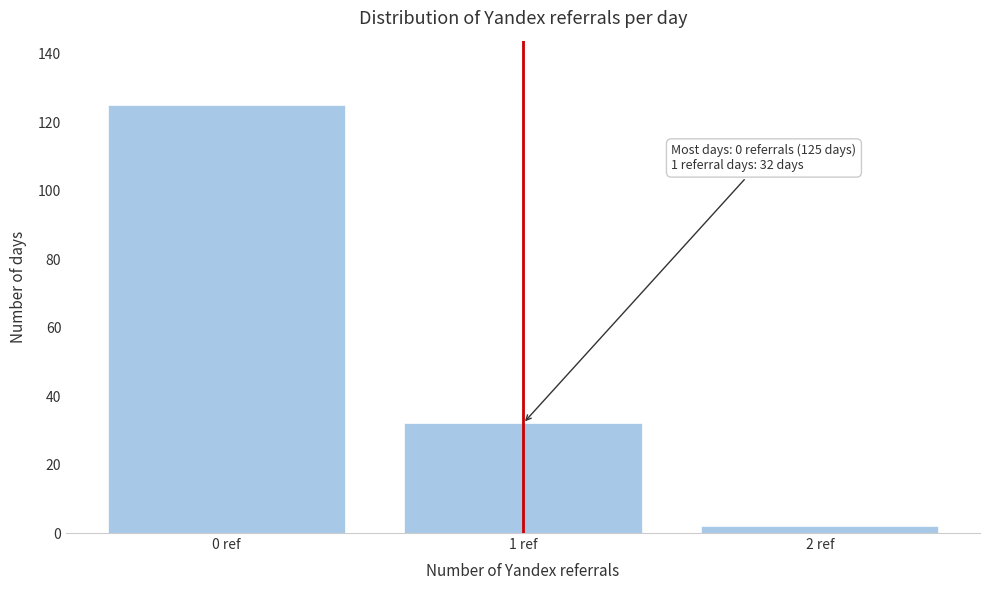

Reading left to right, transcribe all the data shown in this chart.

125	32	2